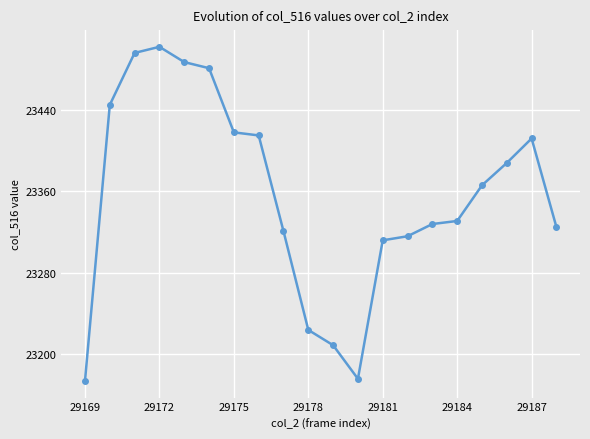

How many interior local valleys (lower than both neighbors) does the data have?

1